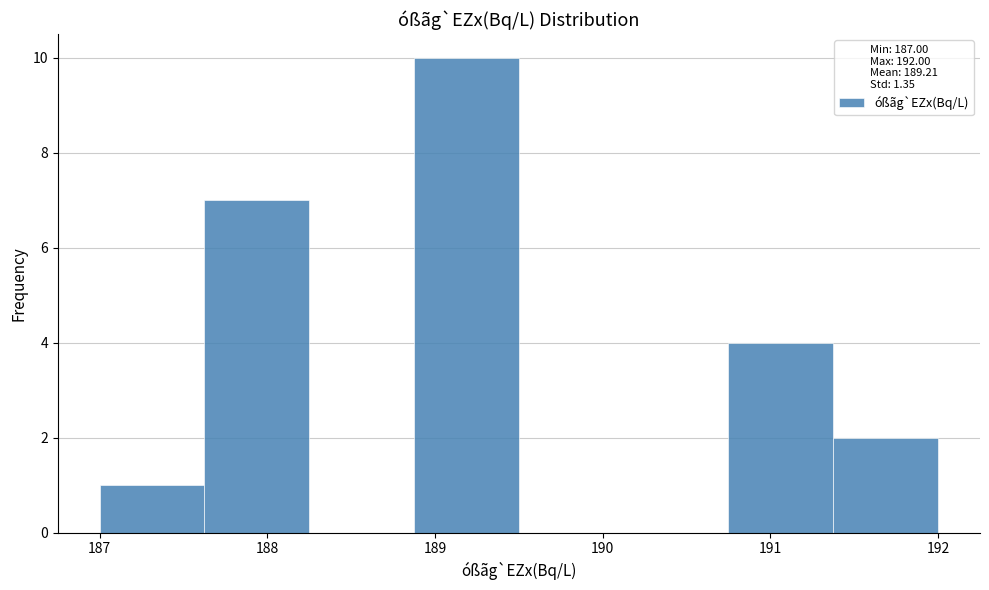

Reading left to right, list every bar in this chart as the range it spans on the x-axis followed by its height. Neither the bar edges nor the heights are printed on the chart, so give them approximately, as read against the axes.

187.0 to 187.6: 1
187.6 to 188.3: 7
188.3 to 188.9: 0
188.9 to 189.5: 10
189.5 to 190.1: 0
190.1 to 190.8: 0
190.8 to 191.4: 4
191.4 to 192.0: 2